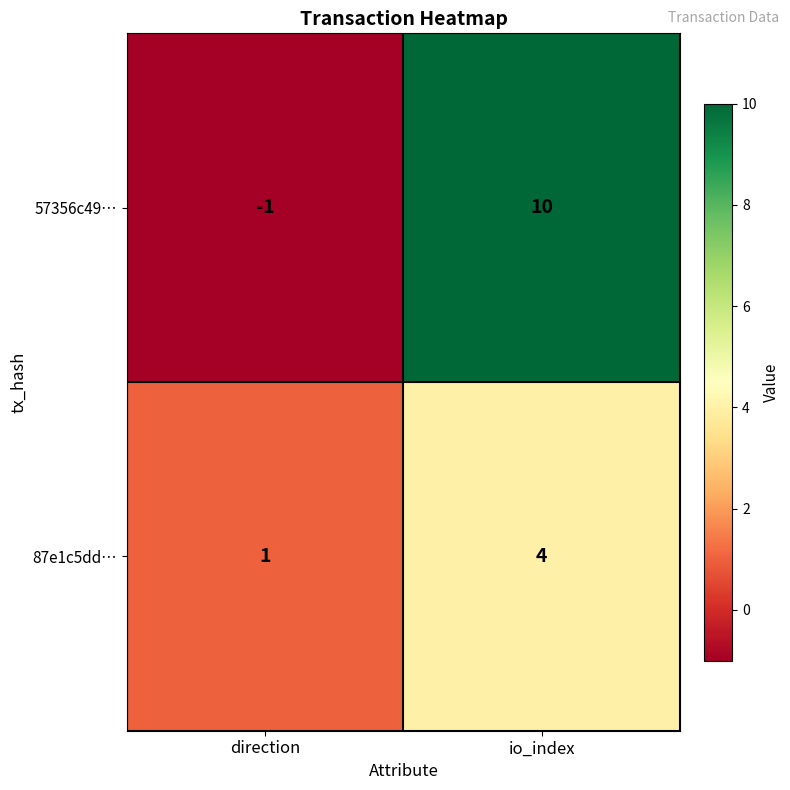

Is it true that 57356c49… equals 16 at io_index?

False